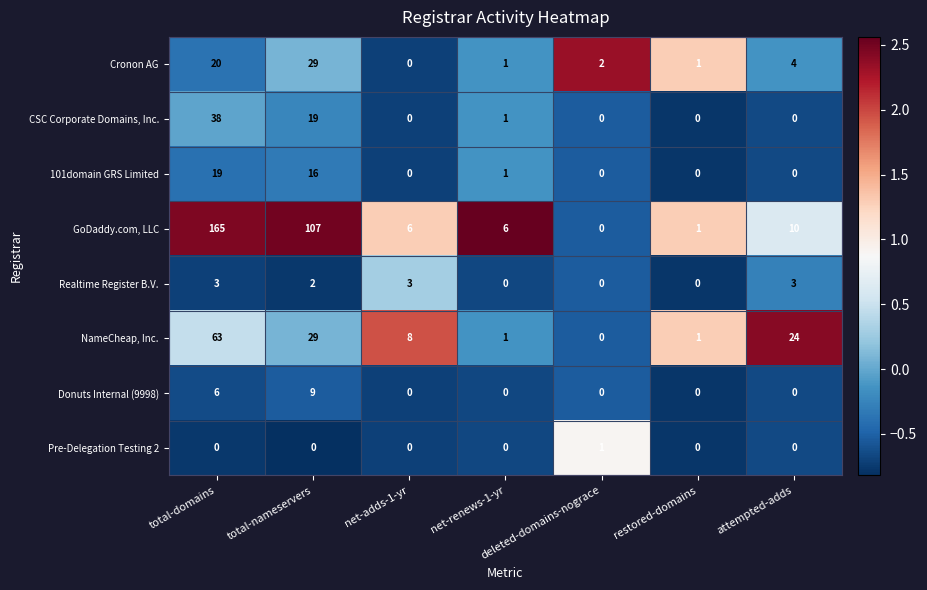

Is it true that Pre-Delegation Testing 2 equals 1 at net-renews-1-yr?

False